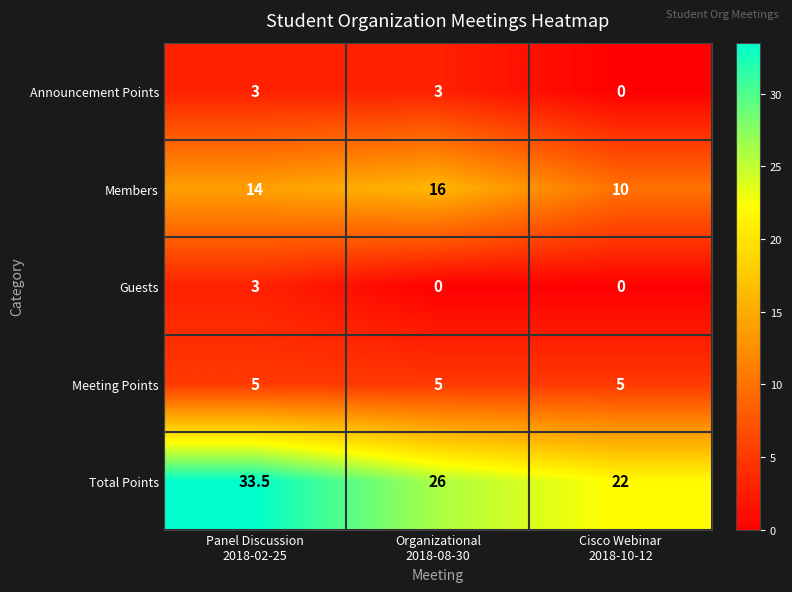

How many data points does each series have?

3